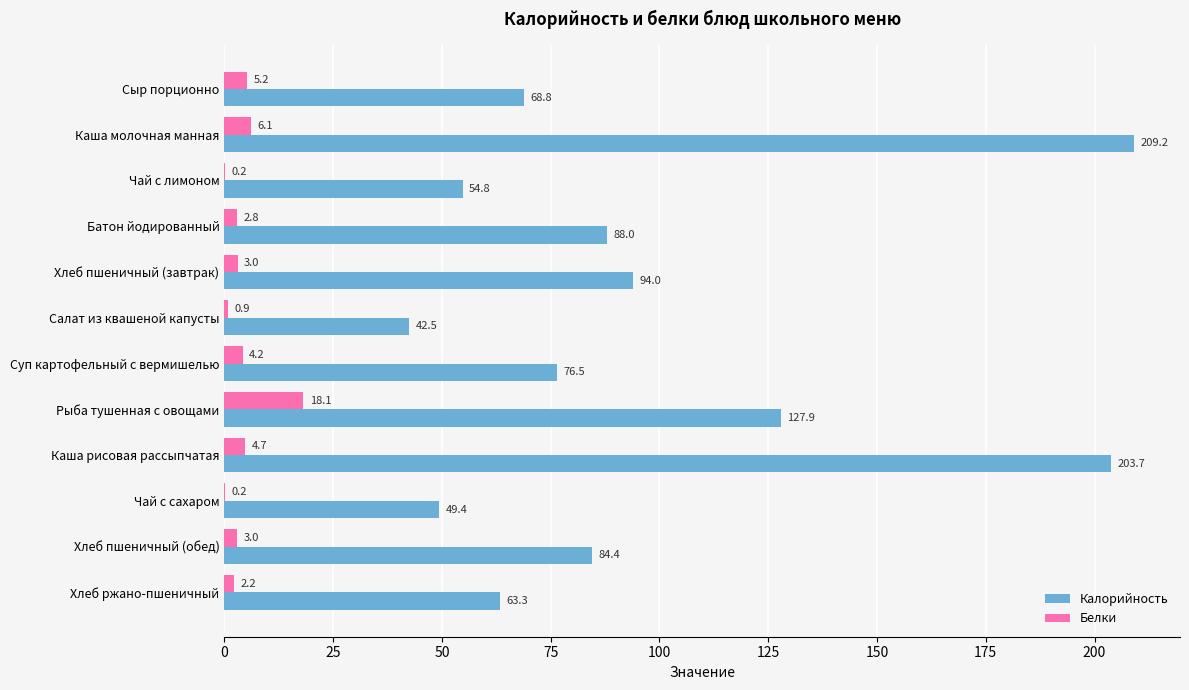

Is the value of Белки at Хлеб пшеничный (обед) greater than the value of Калорийность at Каша молочная манная?

No